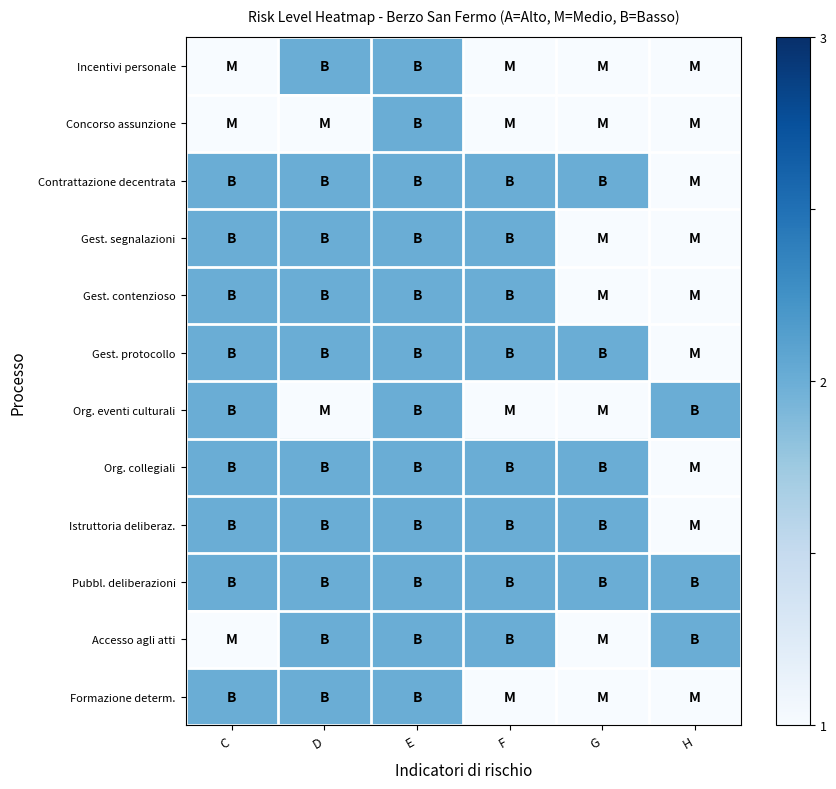

Reading left to right, what are all the values shown in this chart?

Incentivi personale: C=1	D=2	E=2	F=1	G=1	H=1
Concorso assunzione: C=1	D=1	E=2	F=1	G=1	H=1
Contrattazione decentrata: C=2	D=2	E=2	F=2	G=2	H=1
Gest. segnalazioni: C=2	D=2	E=2	F=2	G=1	H=1
Gest. contenzioso: C=2	D=2	E=2	F=2	G=1	H=1
Gest. protocollo: C=2	D=2	E=2	F=2	G=2	H=1
Org. eventi culturali: C=2	D=1	E=2	F=1	G=1	H=2
Org. collegiali: C=2	D=2	E=2	F=2	G=2	H=1
Istruttoria deliberaz.: C=2	D=2	E=2	F=2	G=2	H=1
Pubbl. deliberazioni: C=2	D=2	E=2	F=2	G=2	H=2
Accesso agli atti: C=1	D=2	E=2	F=2	G=1	H=2
Formazione determ.: C=2	D=2	E=2	F=1	G=1	H=1